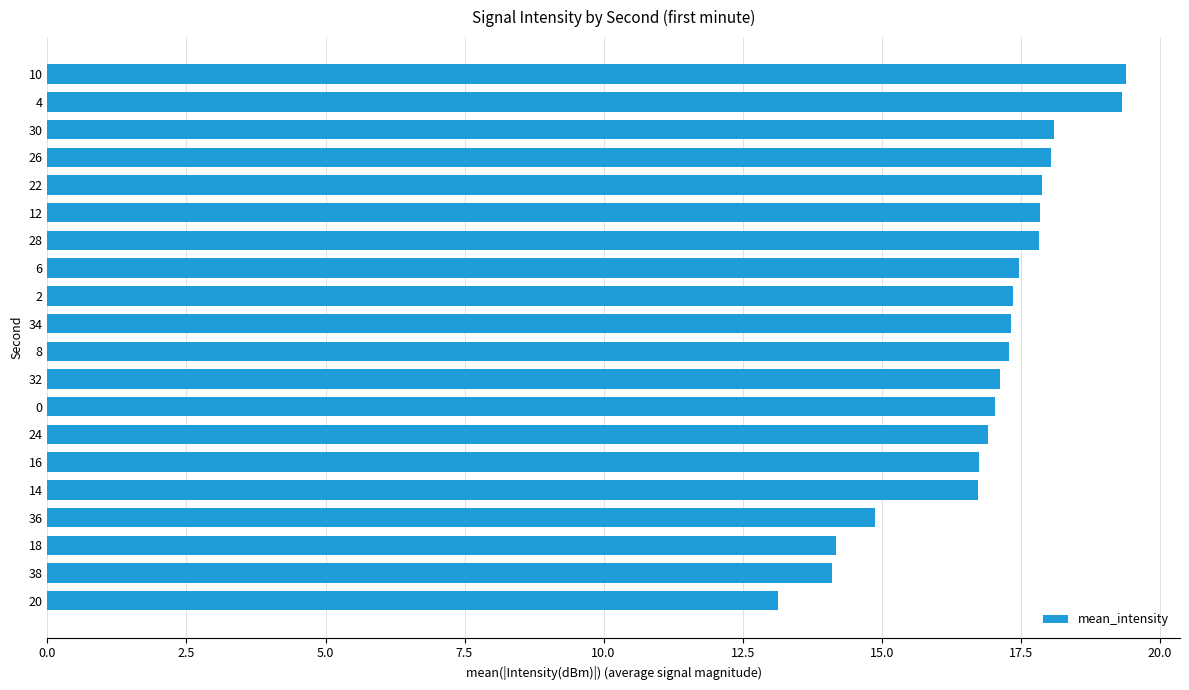

What is the minimum value shown in the chart?

13.1